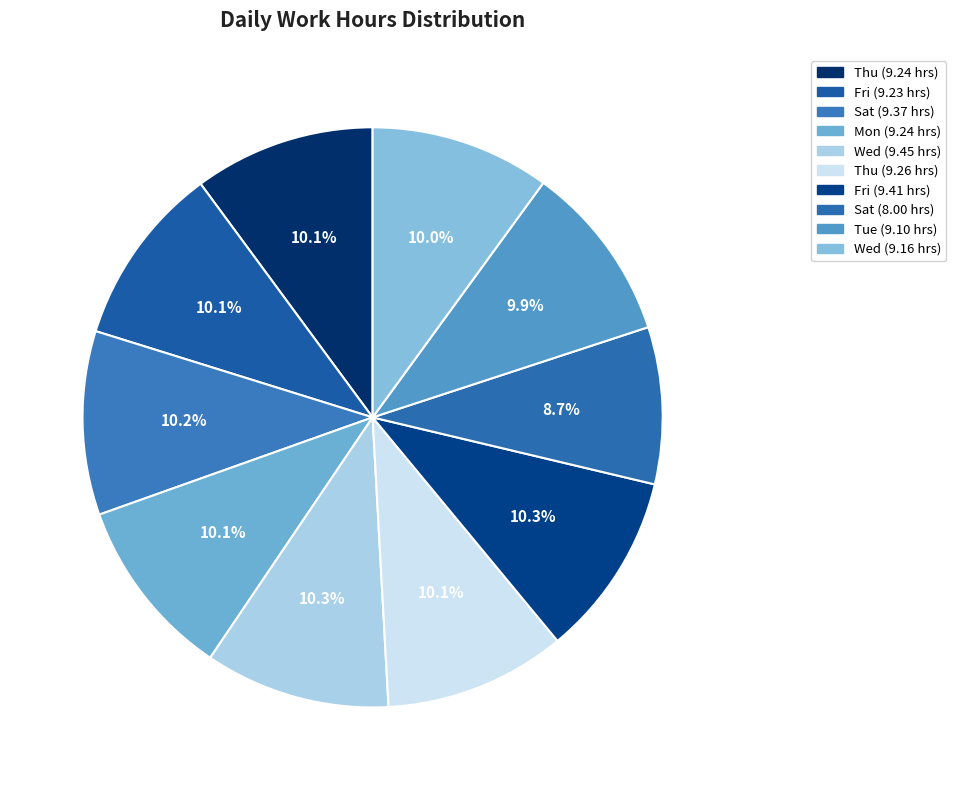

How many segments does this pie chart have?

10